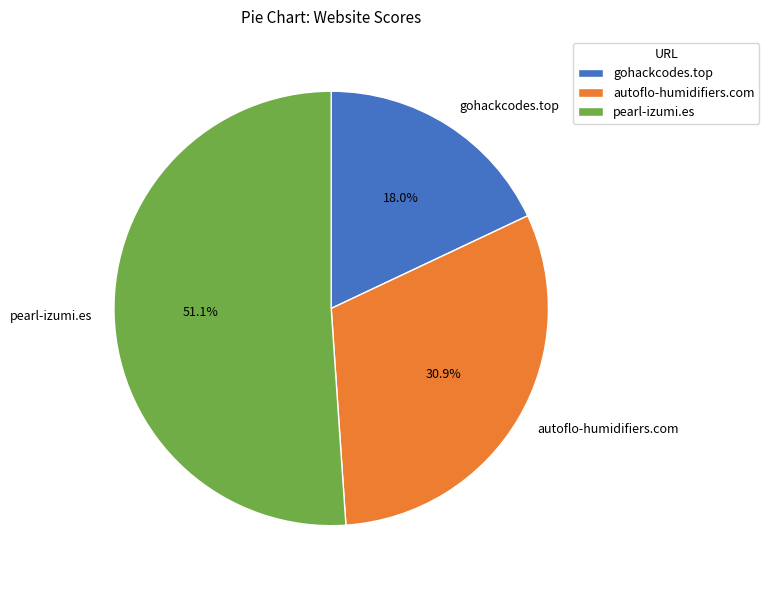

To the nearest percent, what is the average slice percentage?

33%